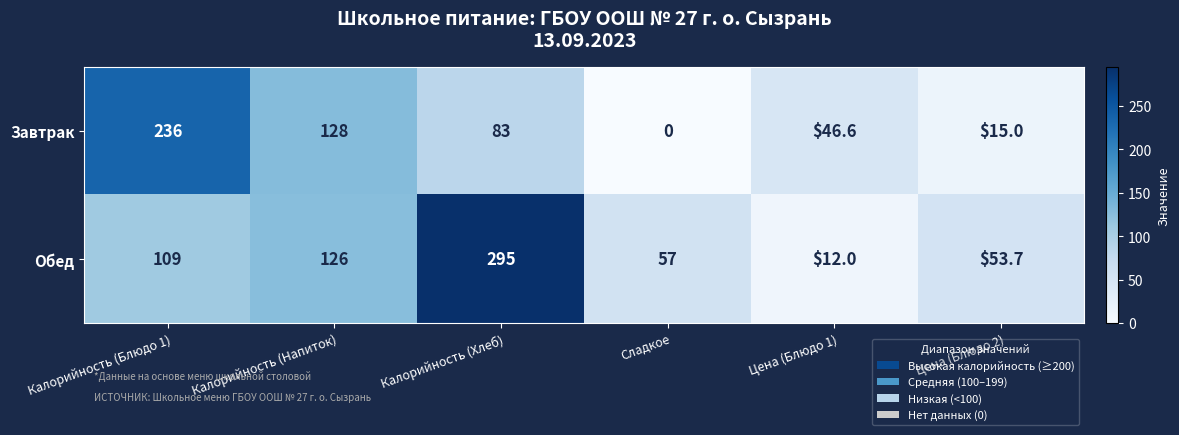

Reading left to right, list all the values displayed in this chart.

Завтрак: 236.0	128.0	83.0	0.0	46.6	15.0
Обед: 109.0	126.0	295.0	57.0	12.0	53.7